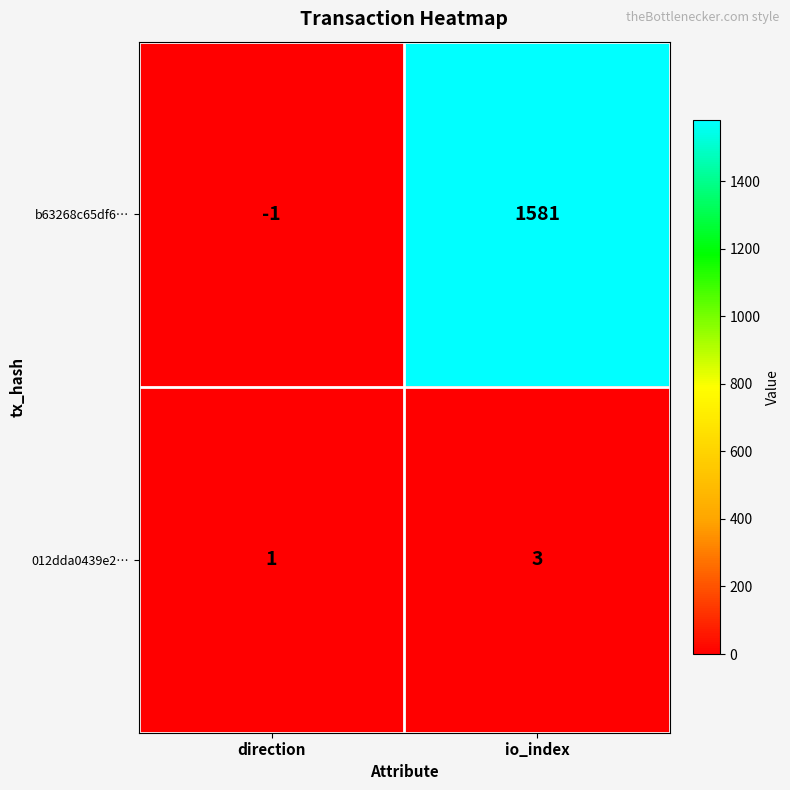

At which label is b63268c65df6… closest to 790?

direction